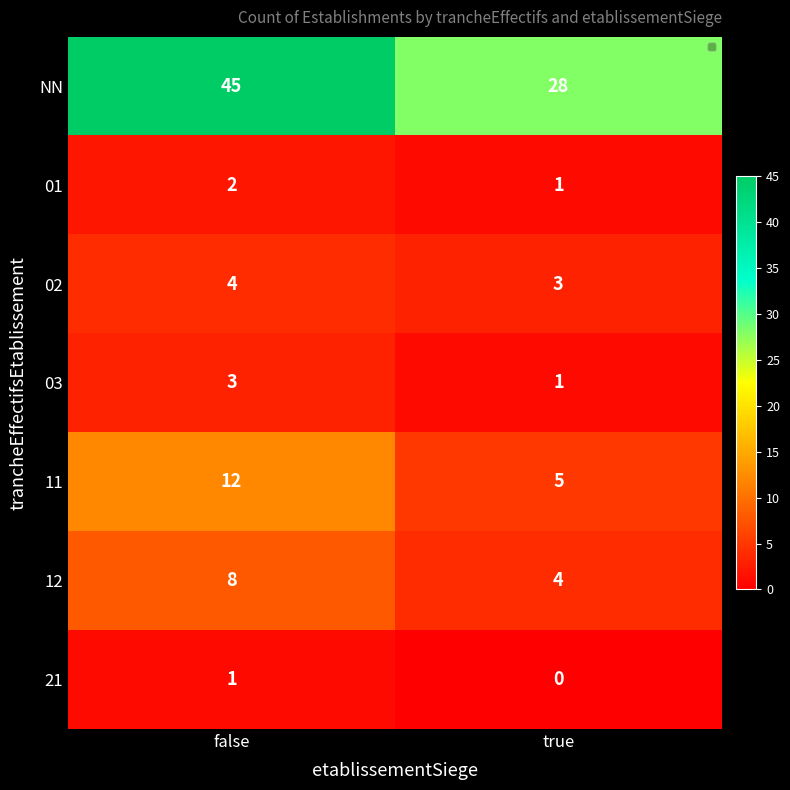

Reading left to right, list all the values displayed in this chart.

NN: 45	28
01: 2	1
02: 4	3
03: 3	1
11: 12	5
12: 8	4
21: 1	0